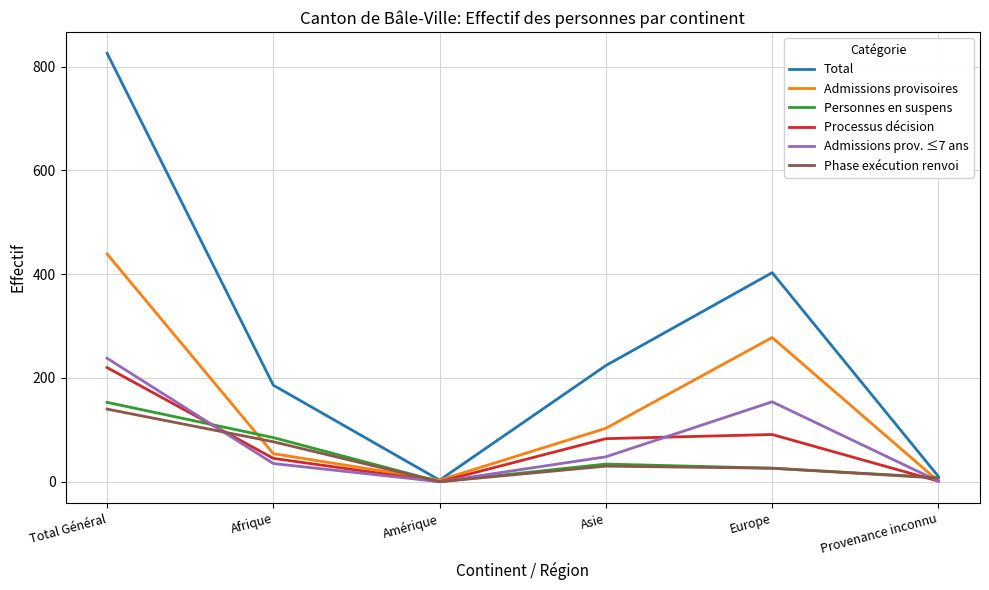

Which category has the highest value in the Processus décision series?

Total Général